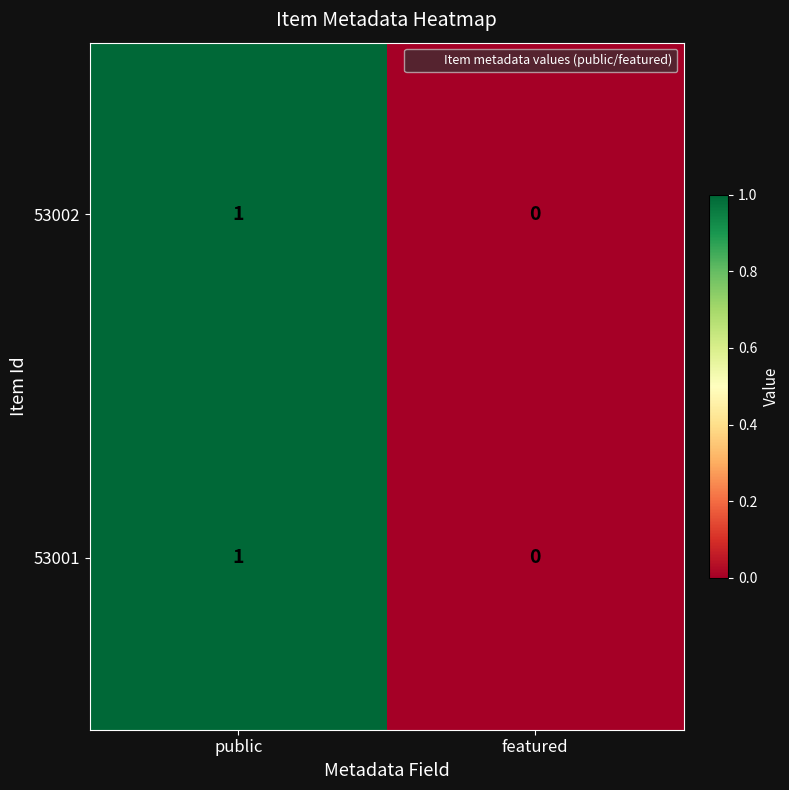

Reading left to right, what are all the values shown in this chart?

53002: 1	0
53001: 1	0